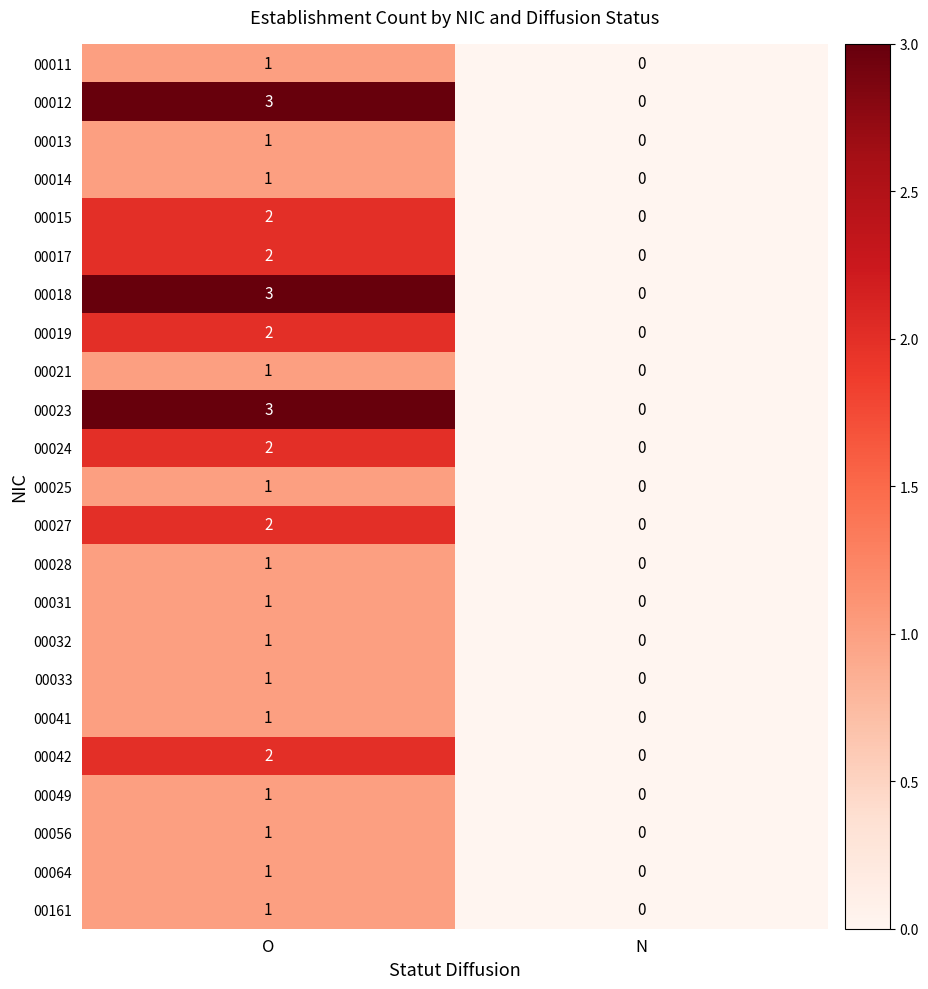

Count the number of categories in the chart.

2